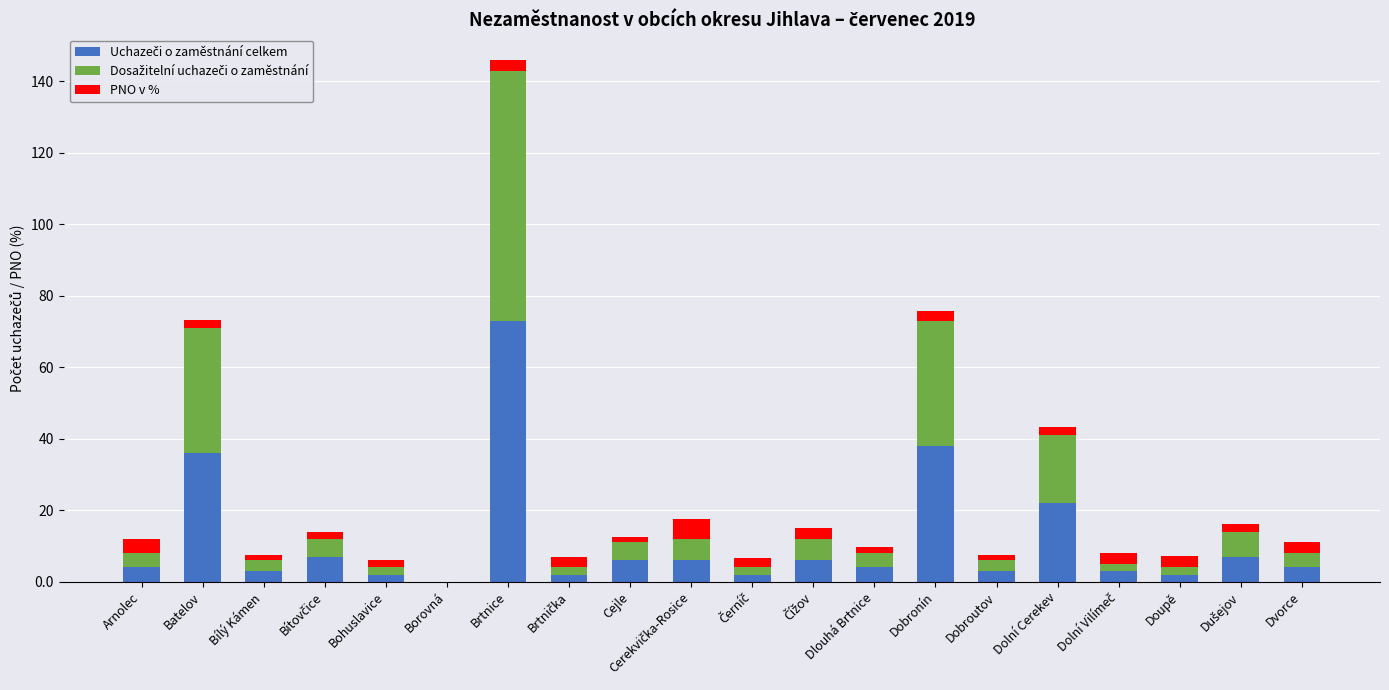

At which category is the sum across all series the highest?

Brtnice